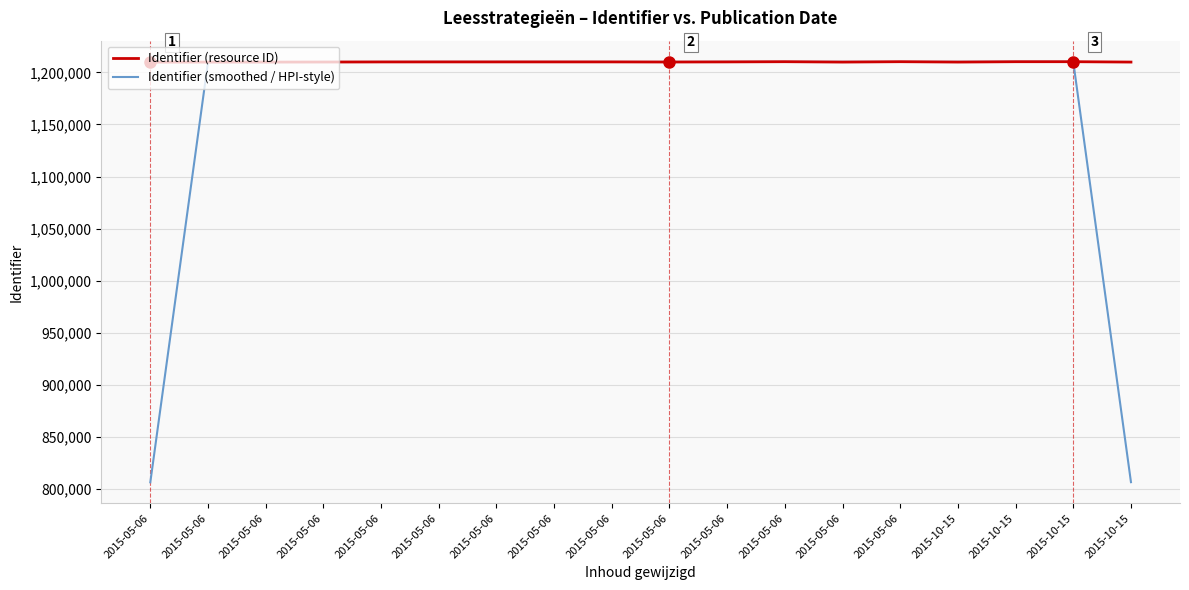

What is the label of the 15th point from the left?

2015-10-15